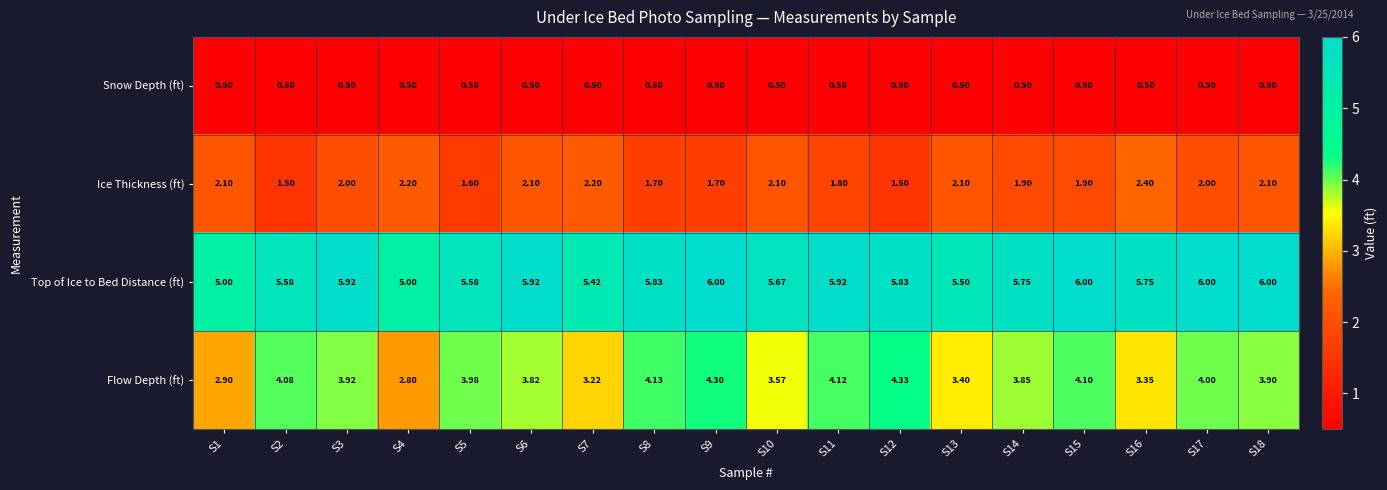

Rank the series by their average value, from lowest to highest.

Snow Depth (ft), Ice Thickness (ft), Flow Depth (ft), Top of Ice to Bed Distance (ft)